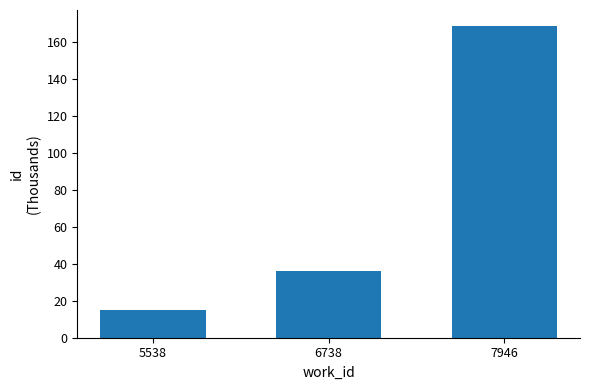

Which has a higher value, 6738 or 7946?

7946